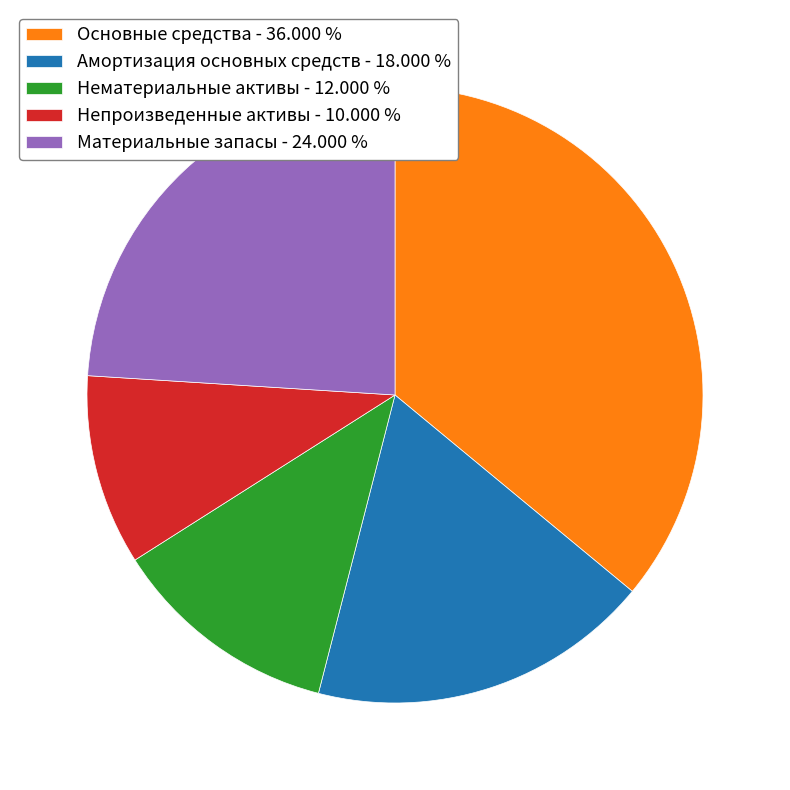

The Основные средства slice represents 41% of the pie. True or false?

False